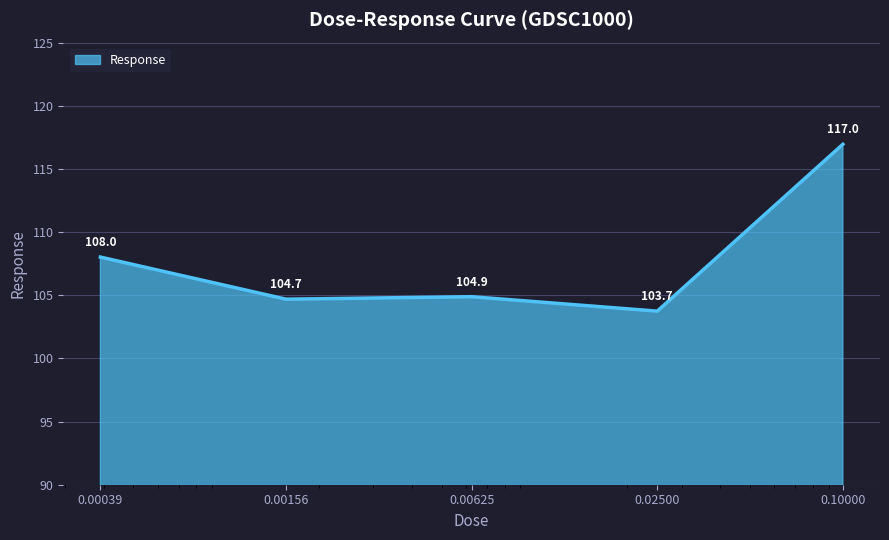

What is the minimum value shown in the chart?

103.7